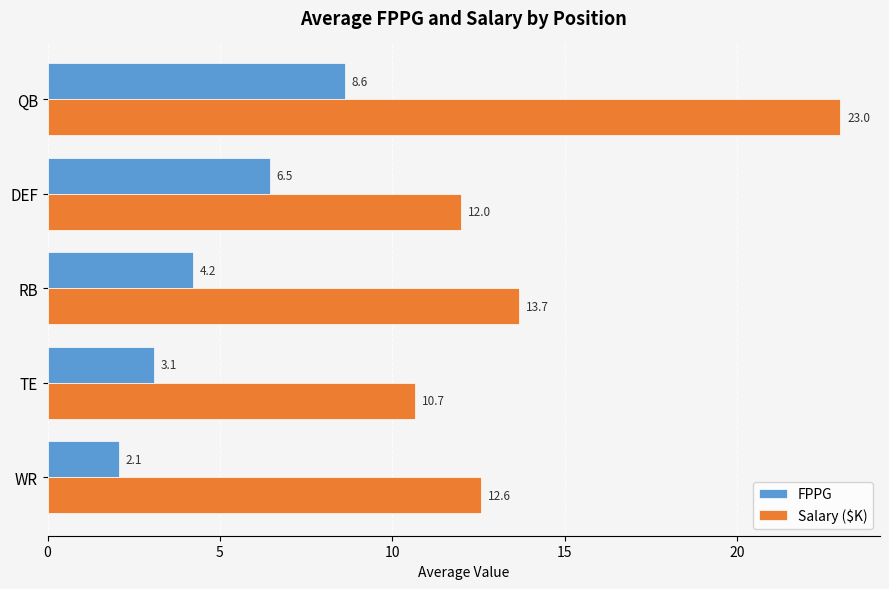

Rank the series by their maximum value, from lowest to highest.

FPPG, Salary ($K)